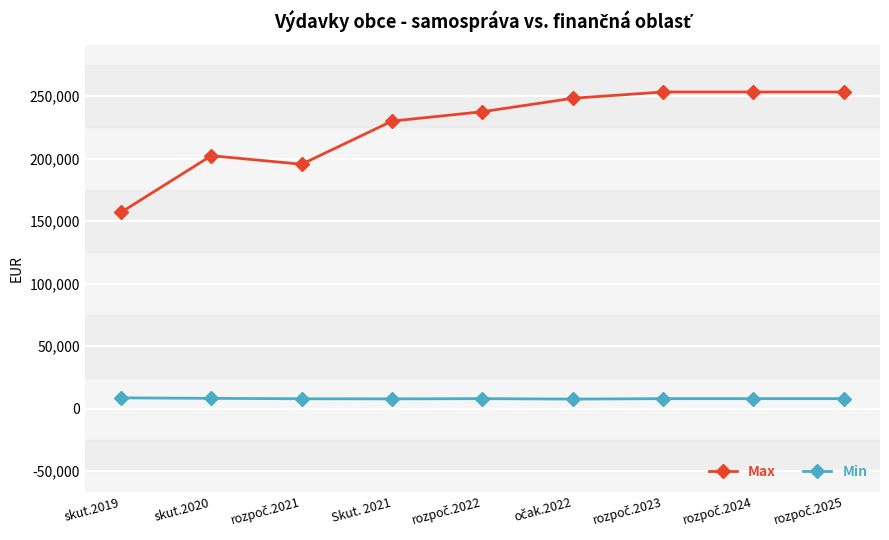

In Max, how many points are lower than both neighbors (excluding endpoints)?

1